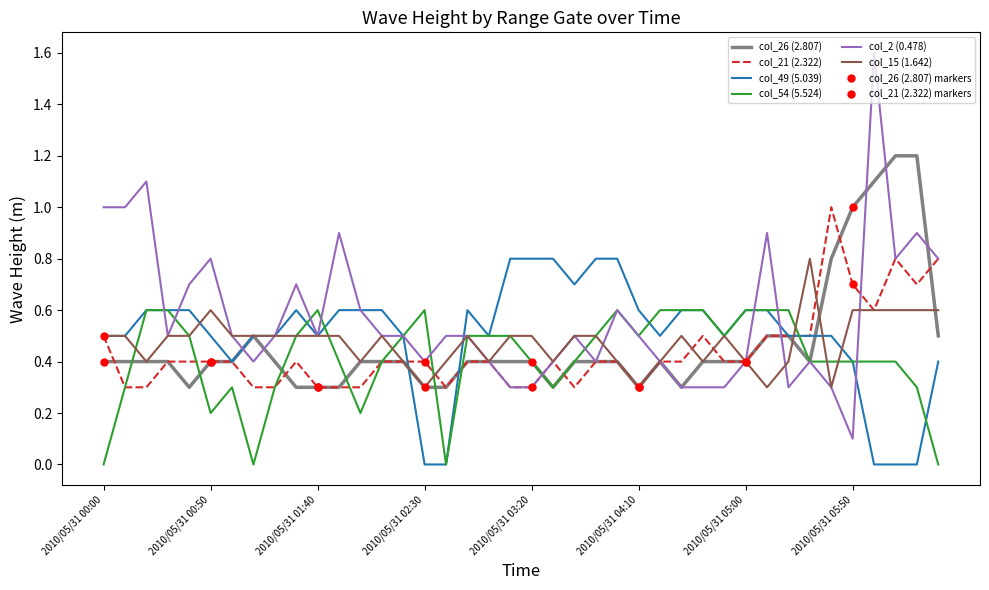

Read the col_26 (2.807) value at 2010/05/31 00:50.

0.4